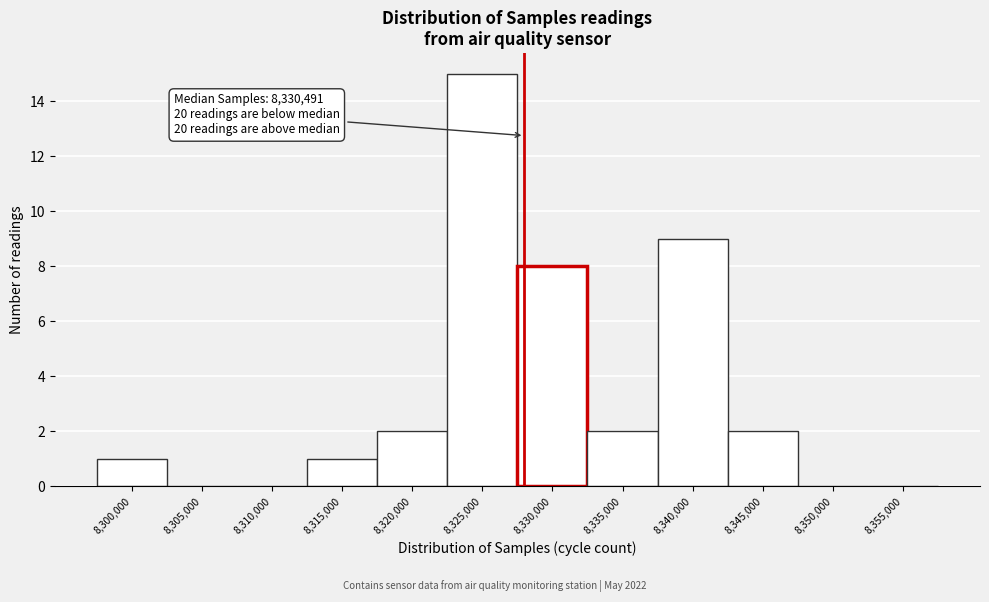

Reading right to left, what are all the values shown in this chart?

8,355,000=0	8,350,000=0	8,345,000=2	8,340,000=9	8,335,000=2	8,330,000=8	8,325,000=15	8,320,000=2	8,315,000=1	8,310,000=0	8,305,000=0	8,300,000=1